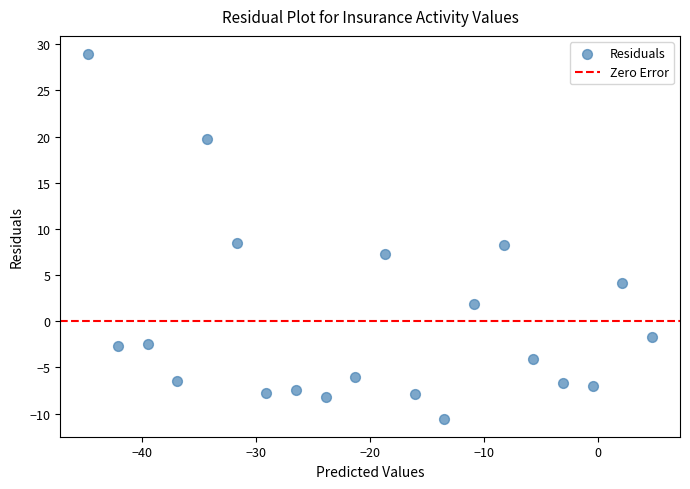

What is the range of X values (max minus min)?

49.4